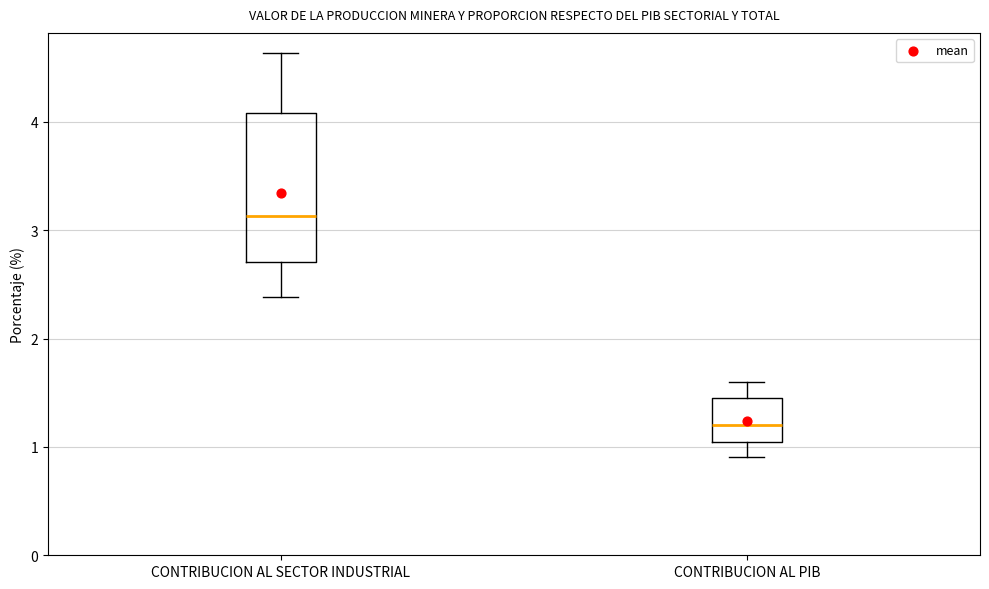

Reading left to right, transcribe this box plot: for each box, give where its median line is, the range the box spans, and where its two whiskers end, as read against the y-axis. The values are not printed on the chart, so give them approximately, as read against the axis.

CONTRIBUCION AL SECTOR INDUSTRIAL: median 3.1, box 2.7 to 4.1, whiskers 2.4 to 4.6
CONTRIBUCION AL PIB: median 1.2, box 1.0 to 1.4, whiskers 0.9 to 1.6